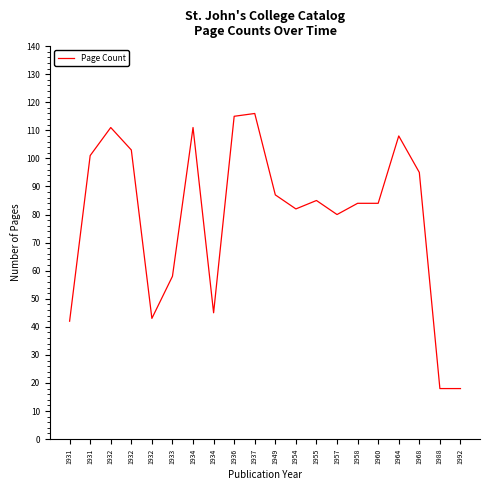

Approximately how many times larger is the value at 1988 compared to 1934?

0.4